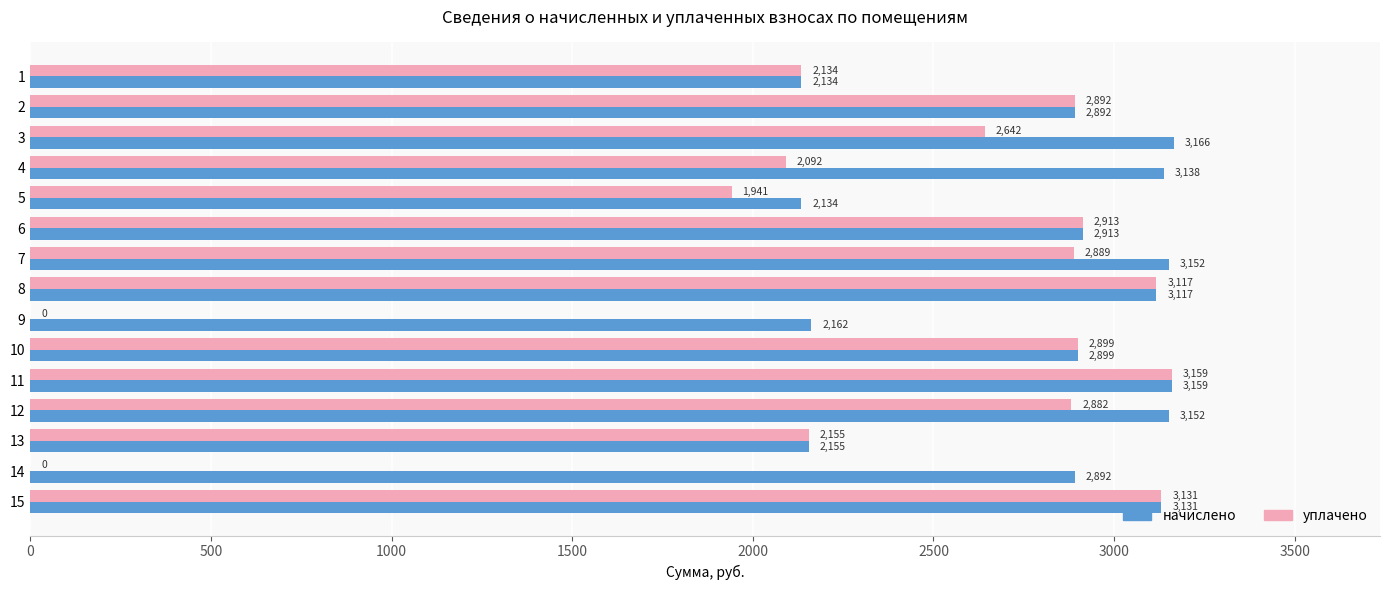

Where is уплачено nearest to the value 1579?

5